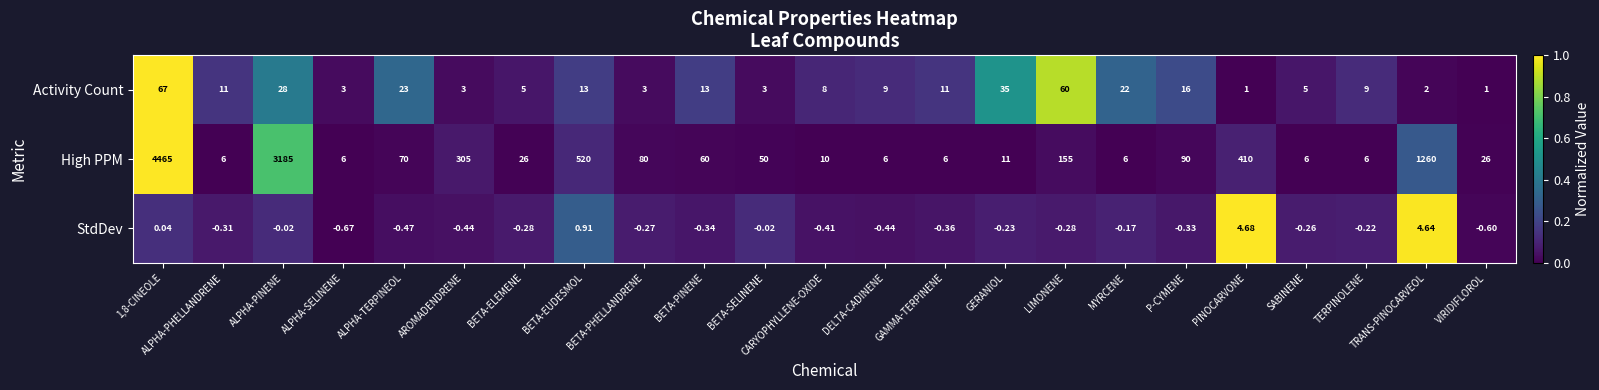

What is the maximum value shown in the chart?

4465.0